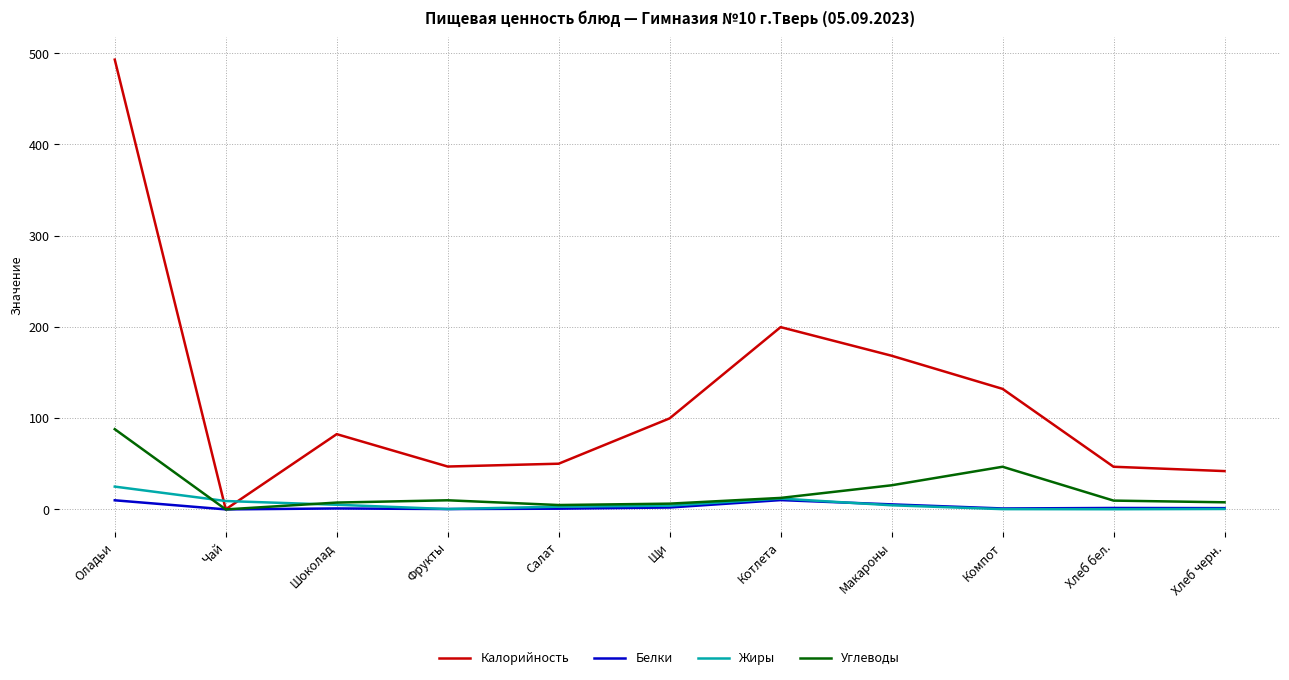

How many categories are shown in the chart?

11